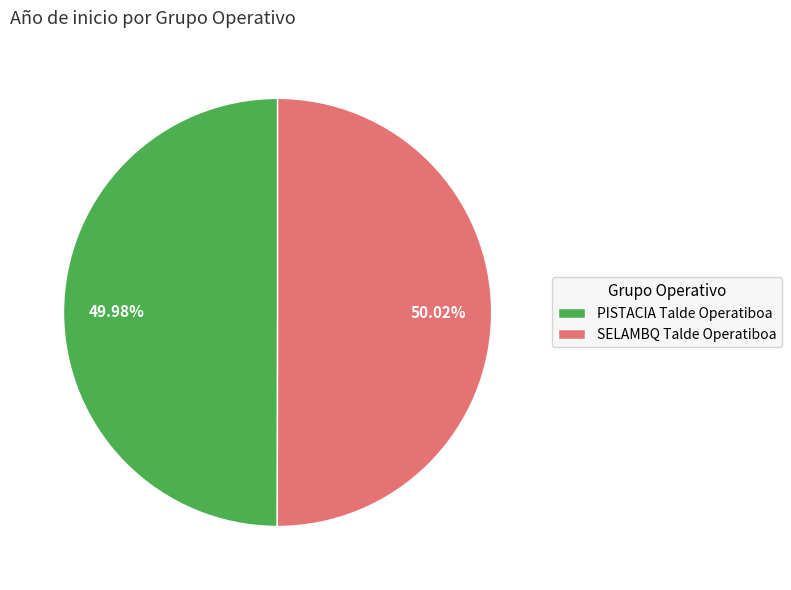

The PISTACIA Talde Operatiboa slice represents 50% of the pie. True or false?

True